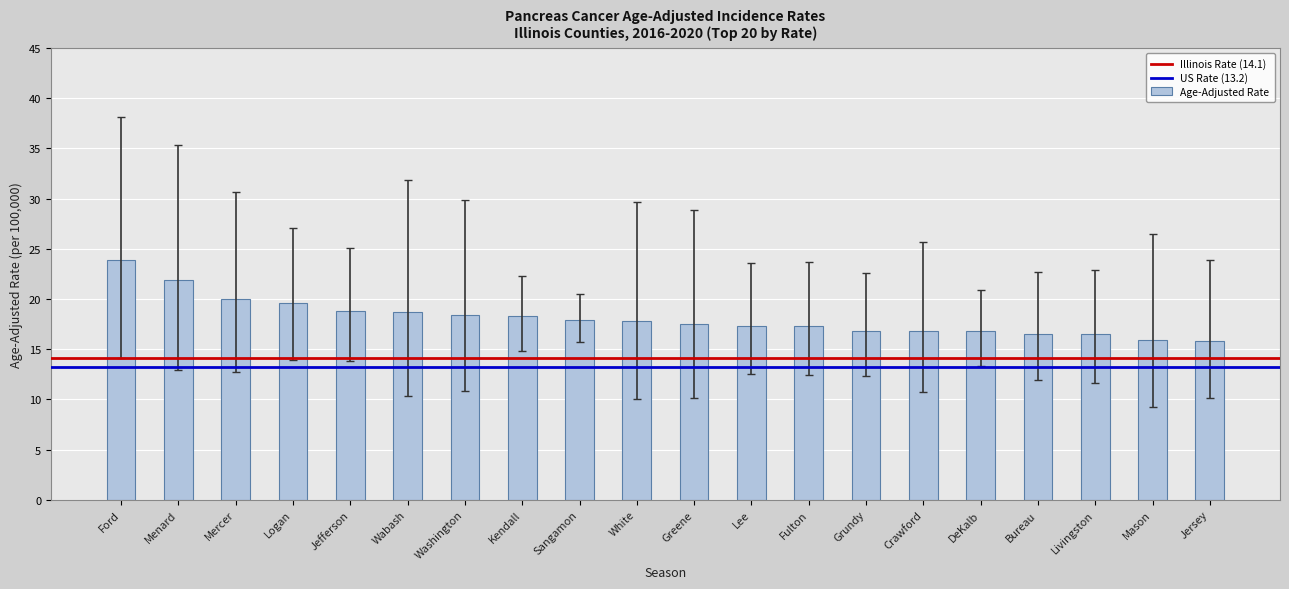

What is the minimum value shown in the chart?

15.8